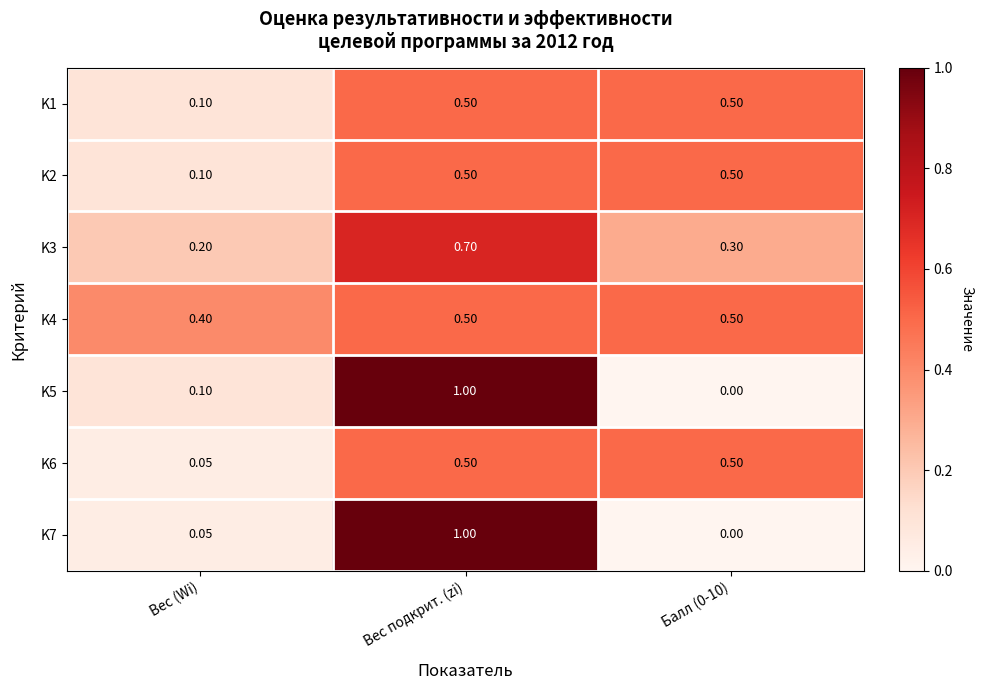

Which label corresponds to the smallest value in the chart?

Балл (0-10)